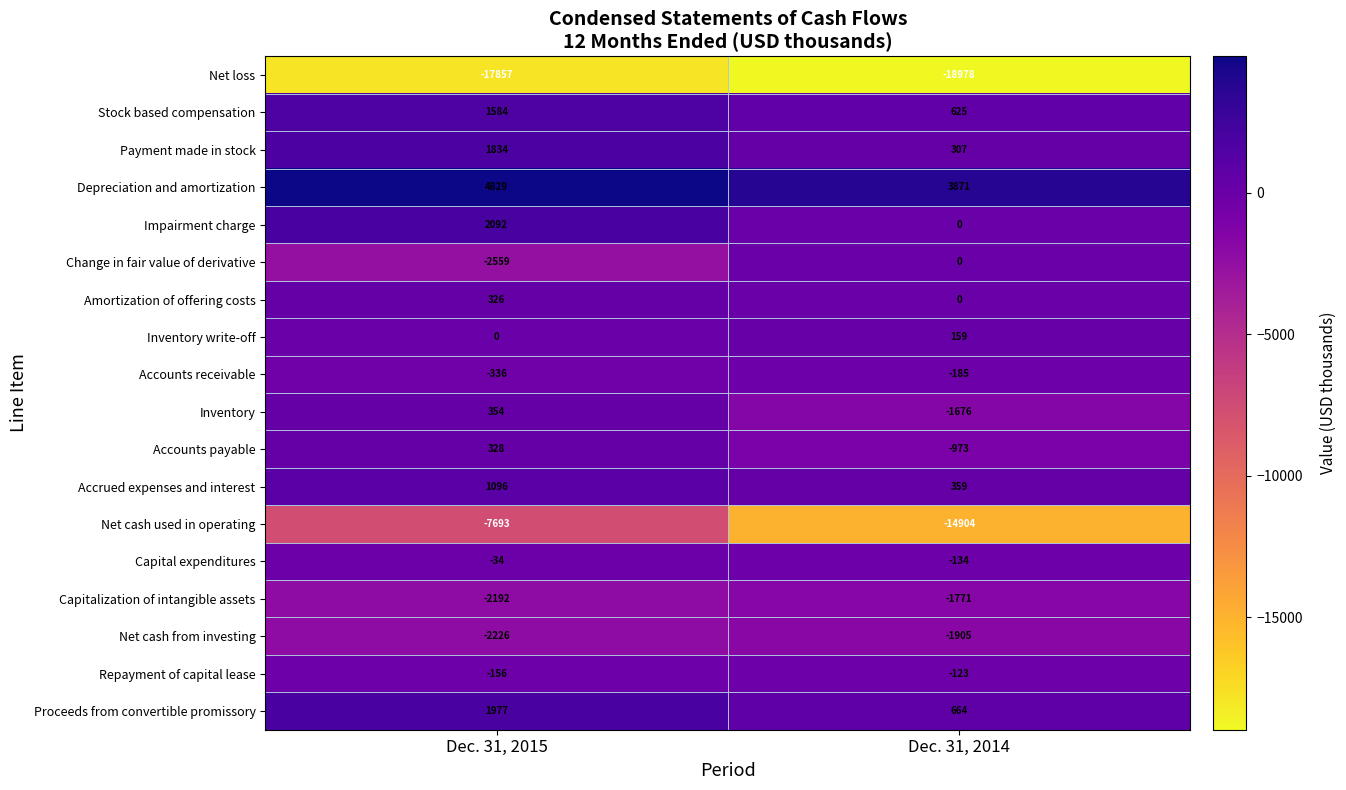

The Accrued expenses and interest series shows 488 at Dec. 31, 2015. True or false?

False